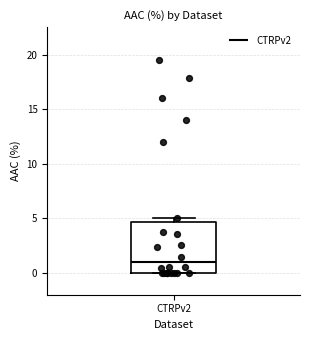

Transcribe this box plot: give where the median line is, the range the box spans, and where the two whiskers end, as read against the y-axis. The values are not printed on the chart, so give them approximately, as read against the axis.

median 1.0, box 0.0 to 4.5, whiskers 0.0 to 5.0